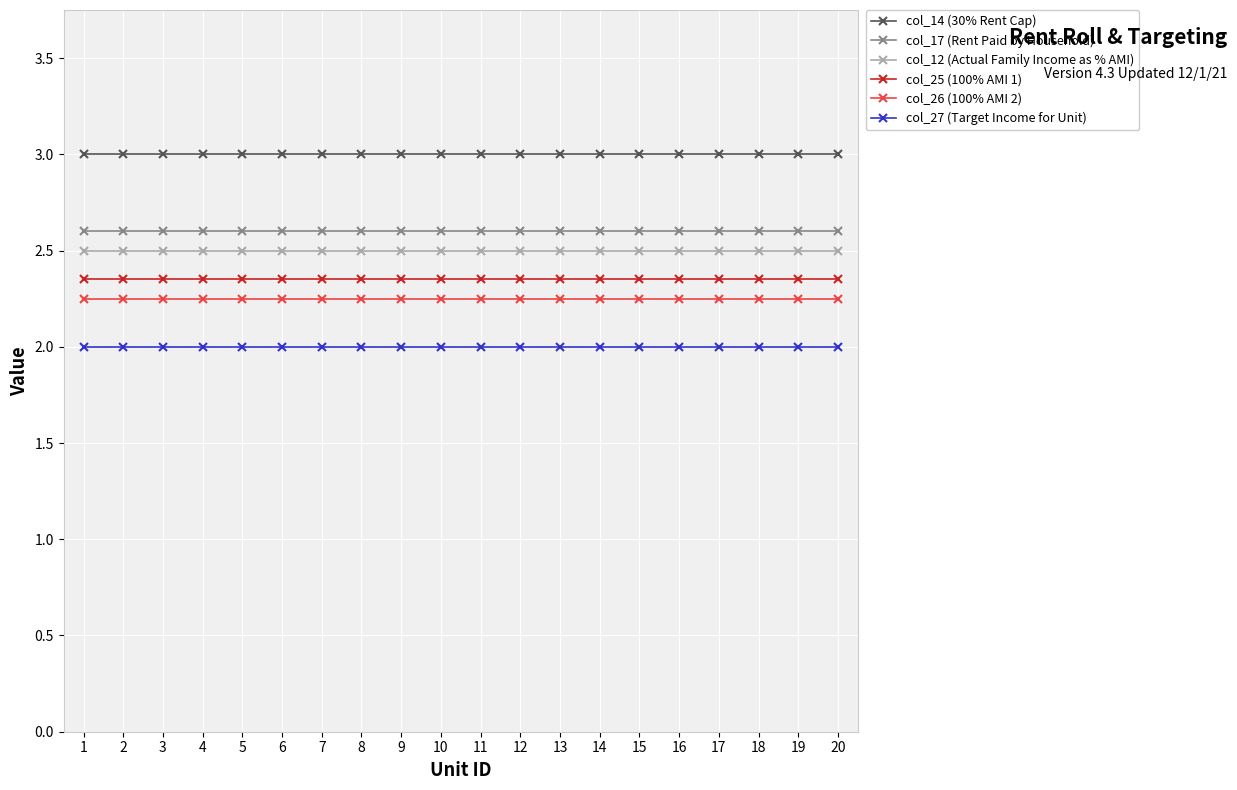

True or false: col_27 (Target Income for Unit) has a value of 2.0 at 6.

True